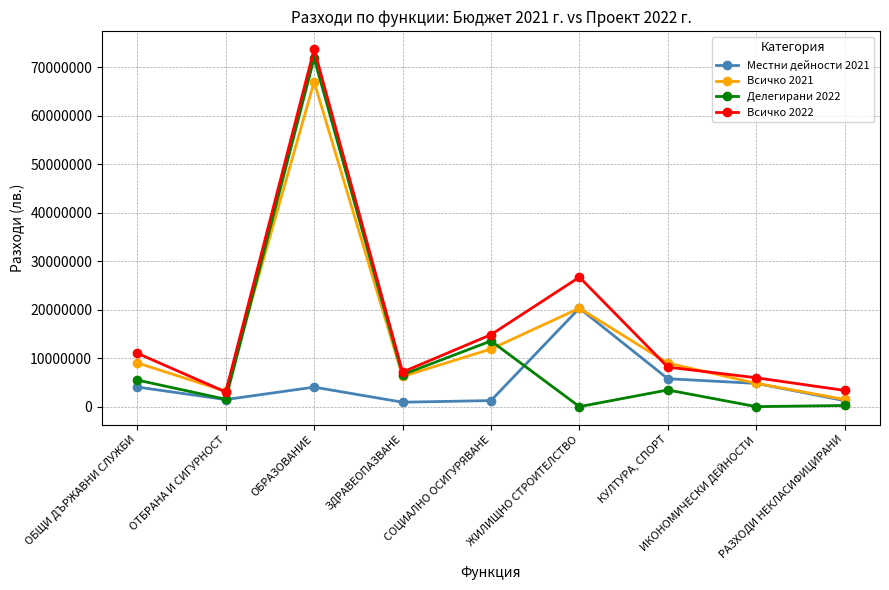

Rank the series by their average value, from lowest to highest.

Местни дейности 2021, Делегирани 2022, Всичко 2021, Всичко 2022